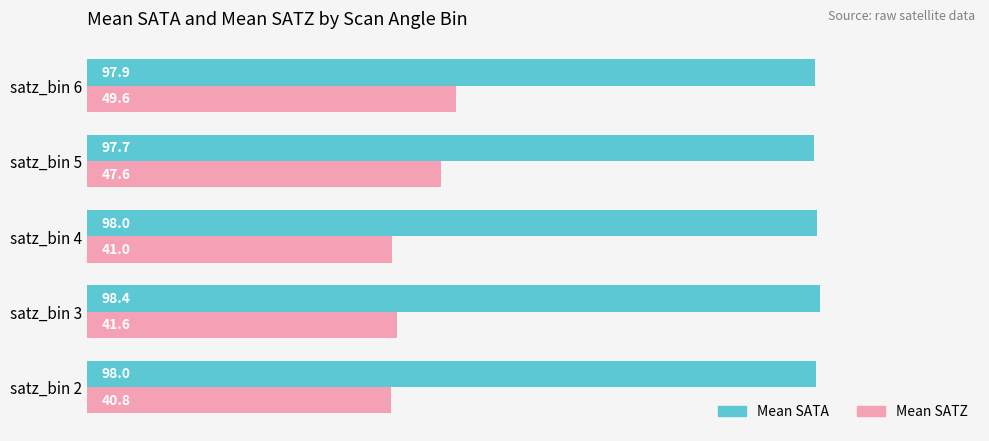

What is the difference between the highest and lowest values at satz_bin 3?

56.8